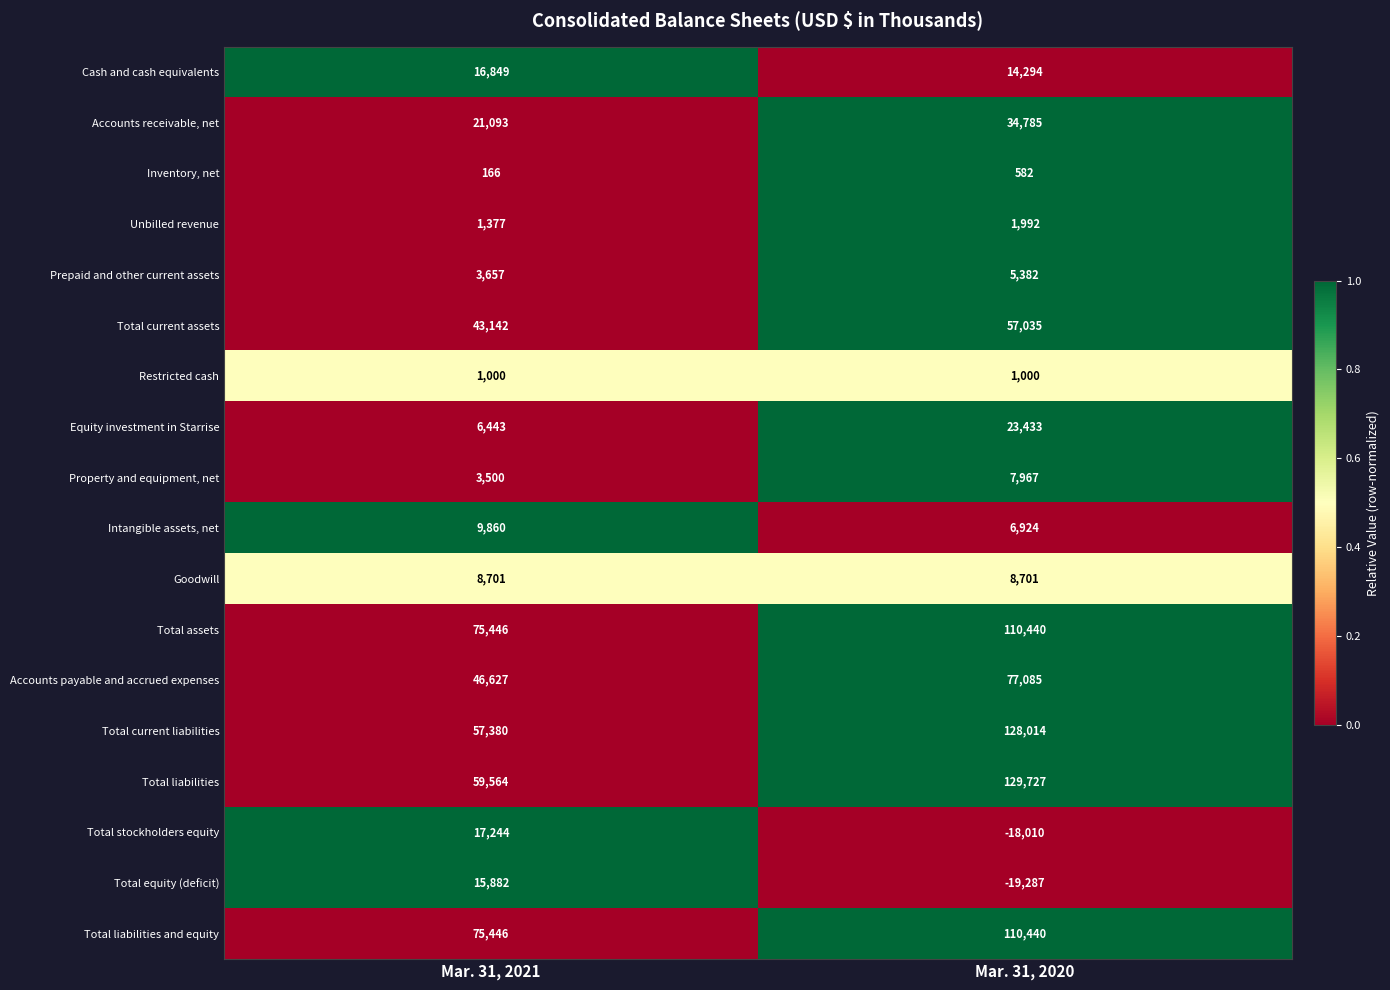

At which label does Prepaid and other current assets reach its peak?

Mar. 31, 2020